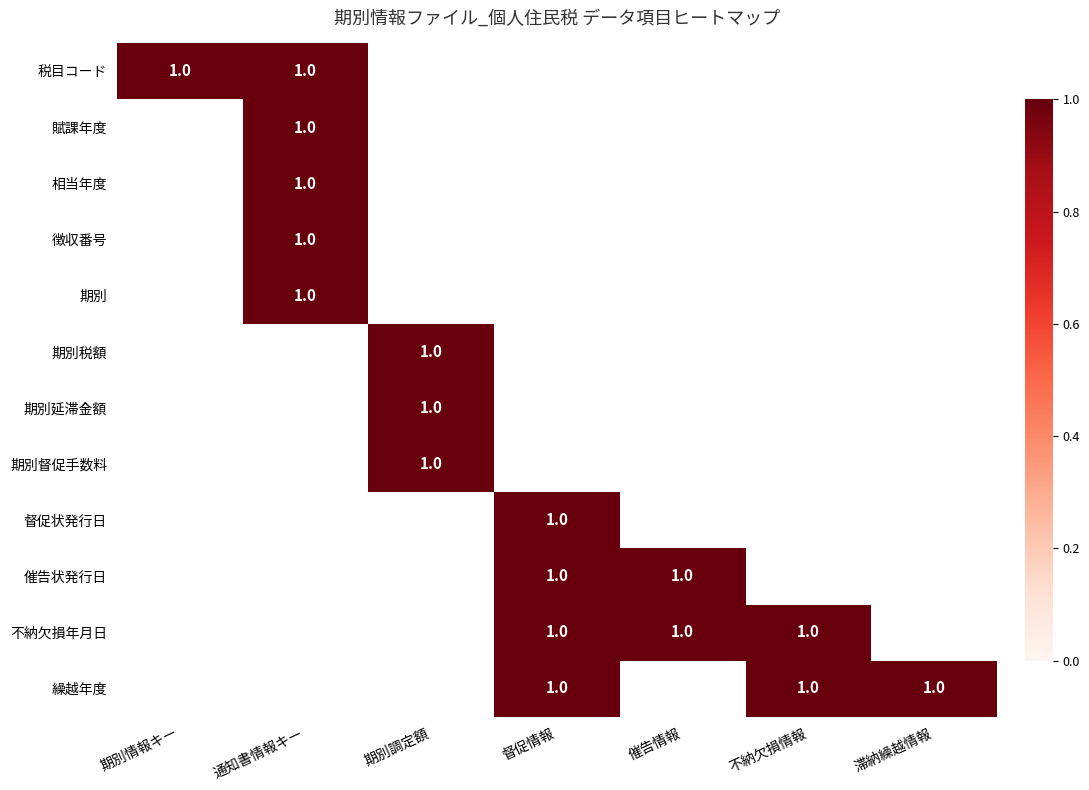

The 通知書情報キー series shows 0 at 10. True or false?

True